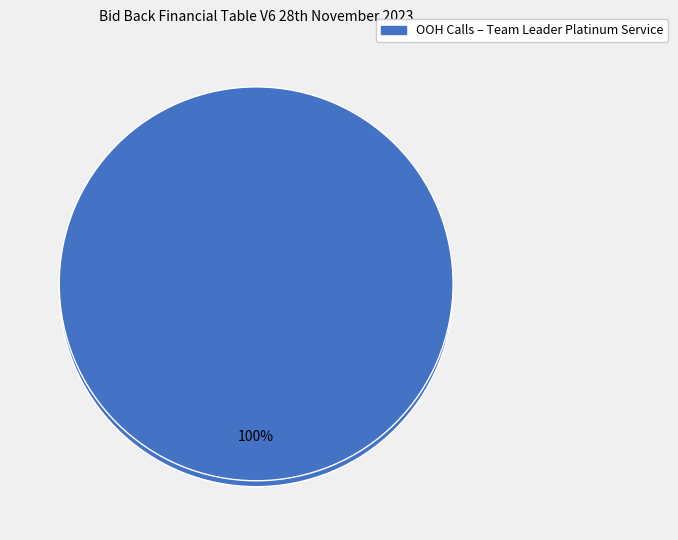

Is Other the majority of the pie?

No